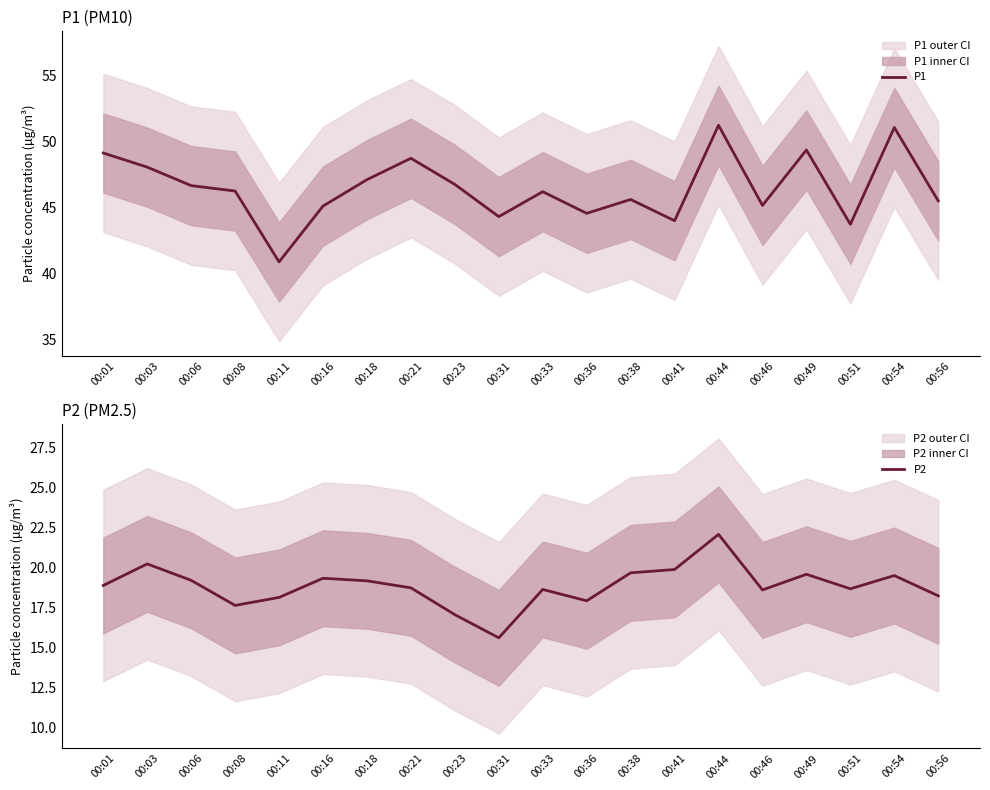

In P2, how many points are higher than both neighbors (excluding endpoints)?

6